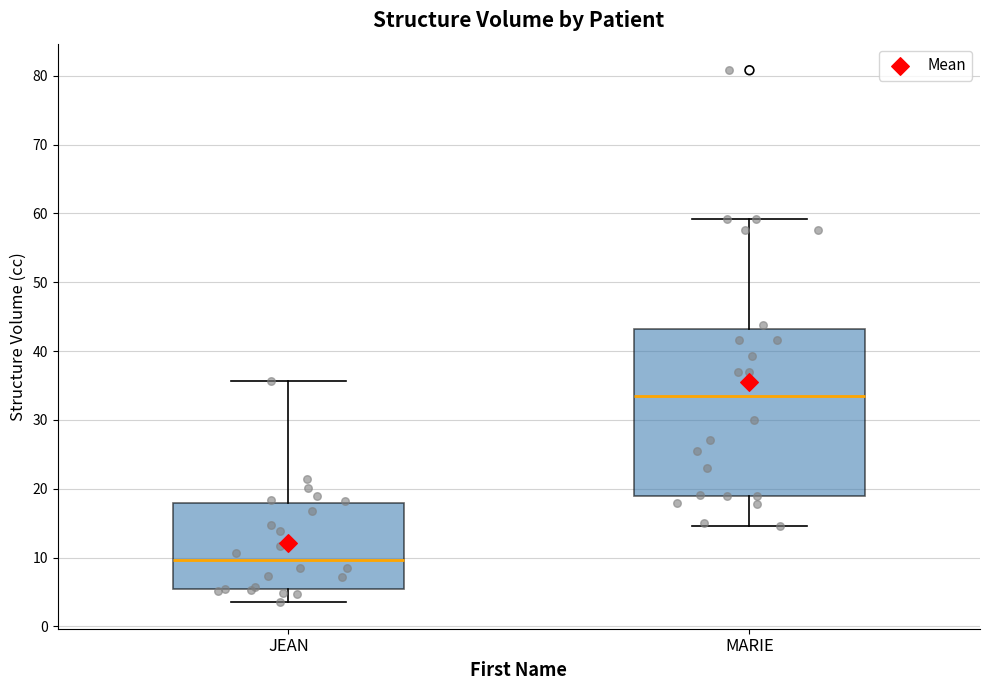

Reading left to right, read every box against the y-axis: the position of its median line, the range the box covers, and the ends of its whiskers. The values are not printed on the chart, so give them approximately, as read against the axis.

JEAN: median 10, box 5 to 18, whiskers 4 to 36
MARIE: median 33, box 19 to 43, whiskers 15 to 59